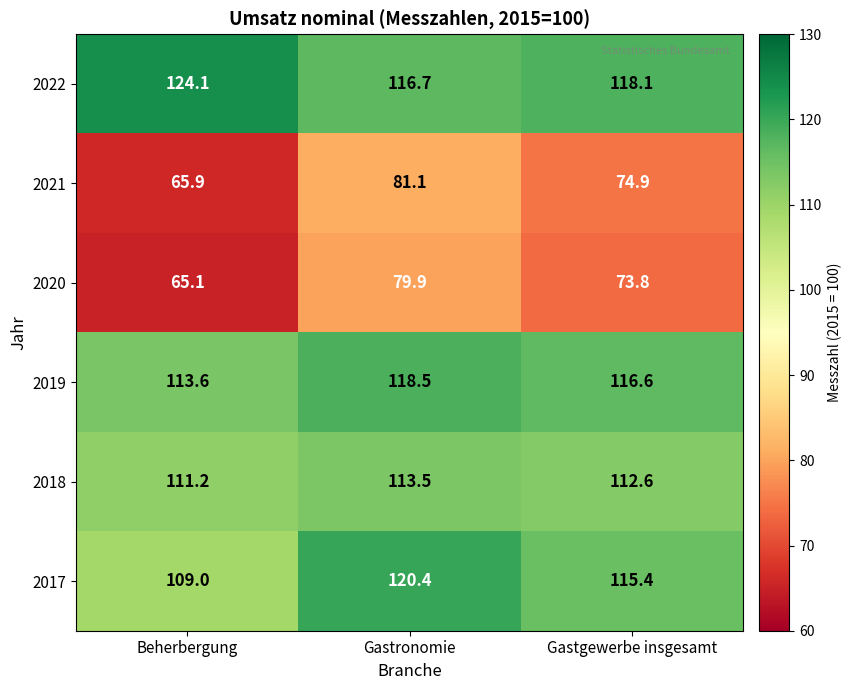

What is the difference between the maximum and minimum values in the 2020 series?

14.8